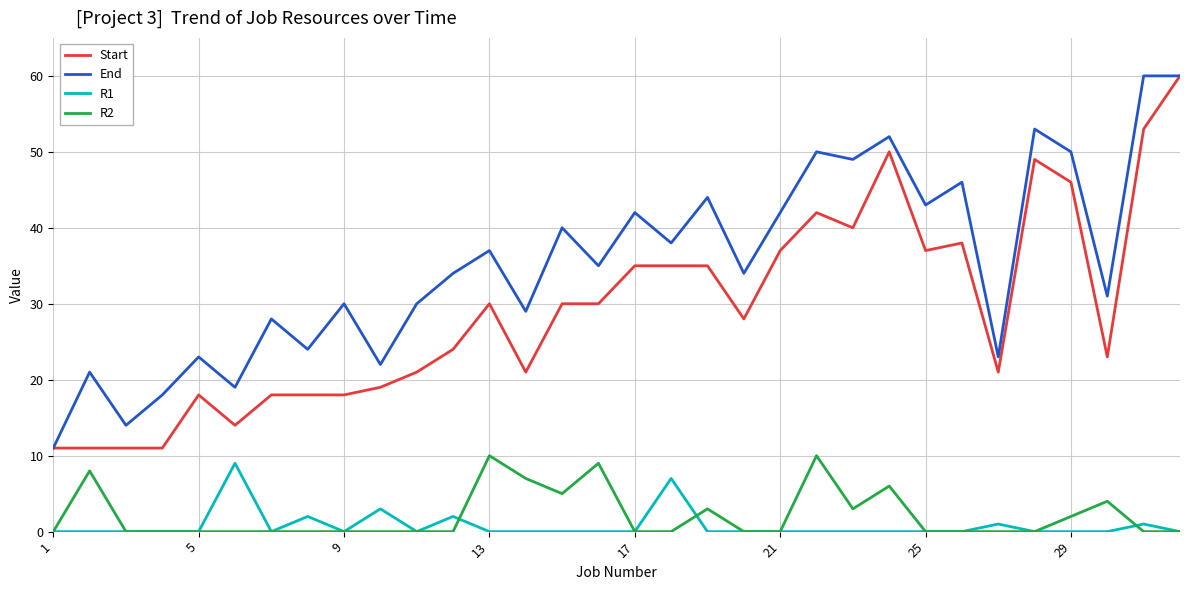

What is the maximum value shown in the chart?

60